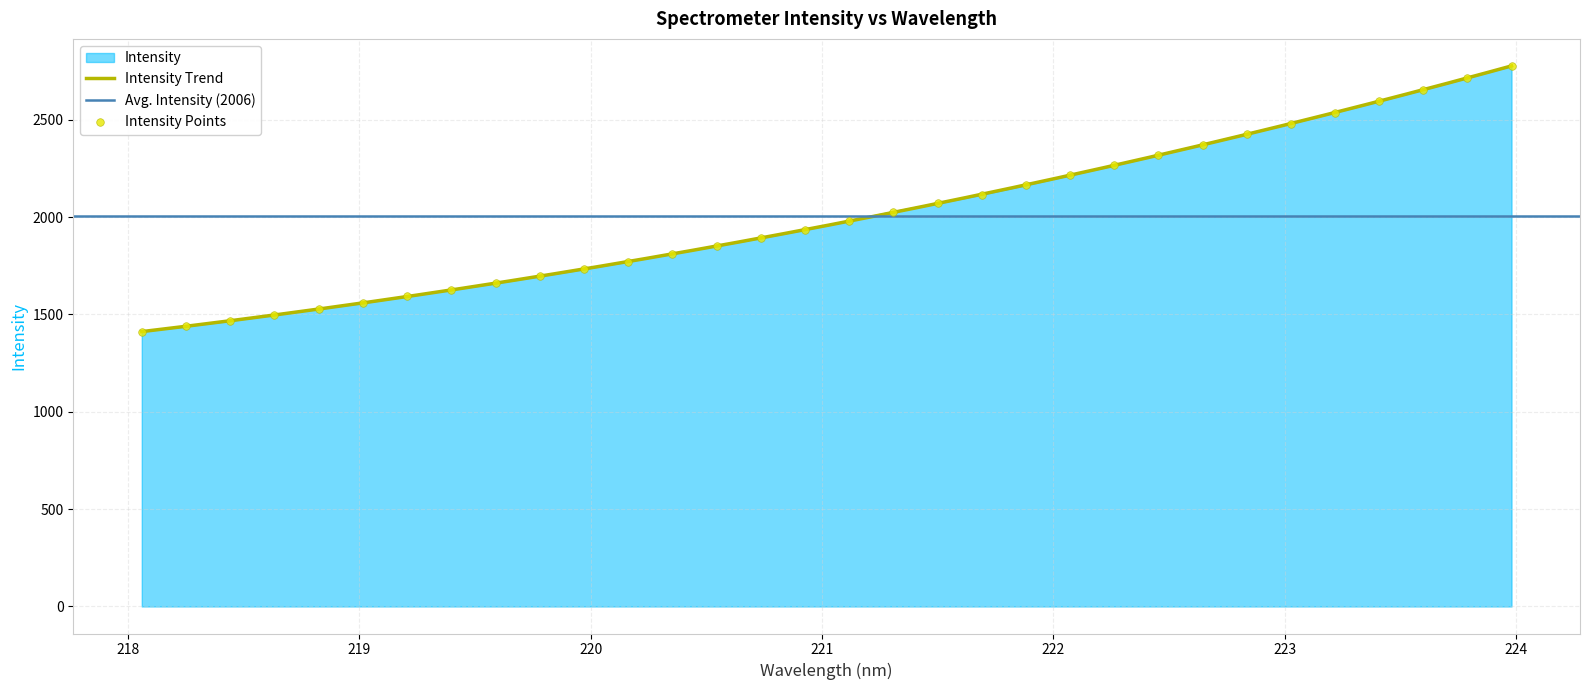

What is the ratio of the value at 223.0264 to the value at 219.9712?

1.4